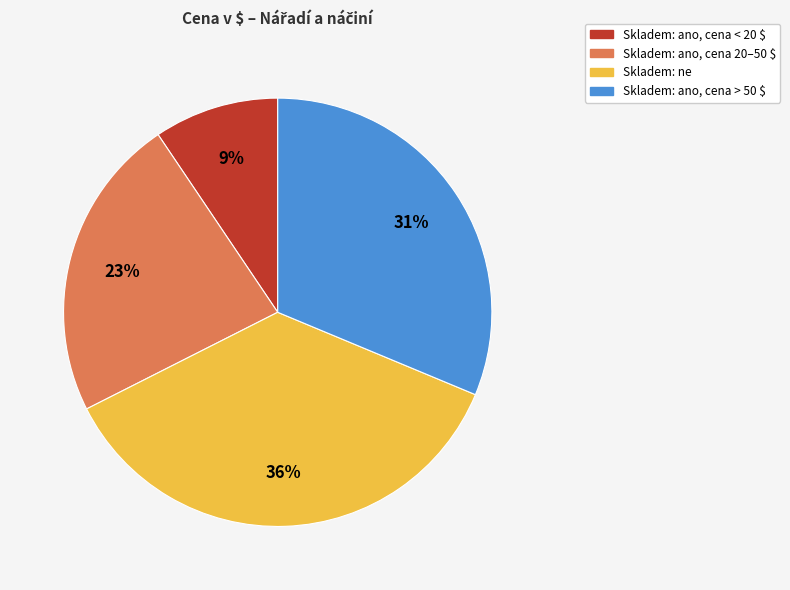

How many slices are in this pie chart?

4